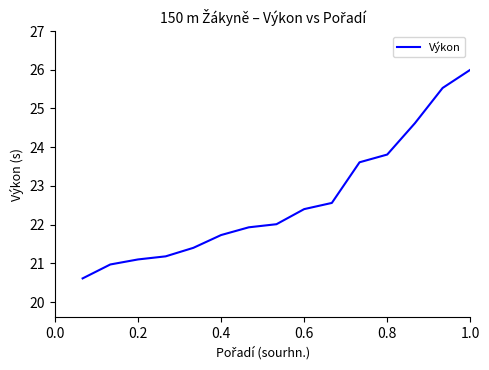

What is the maximum value shown in the chart?

26.0